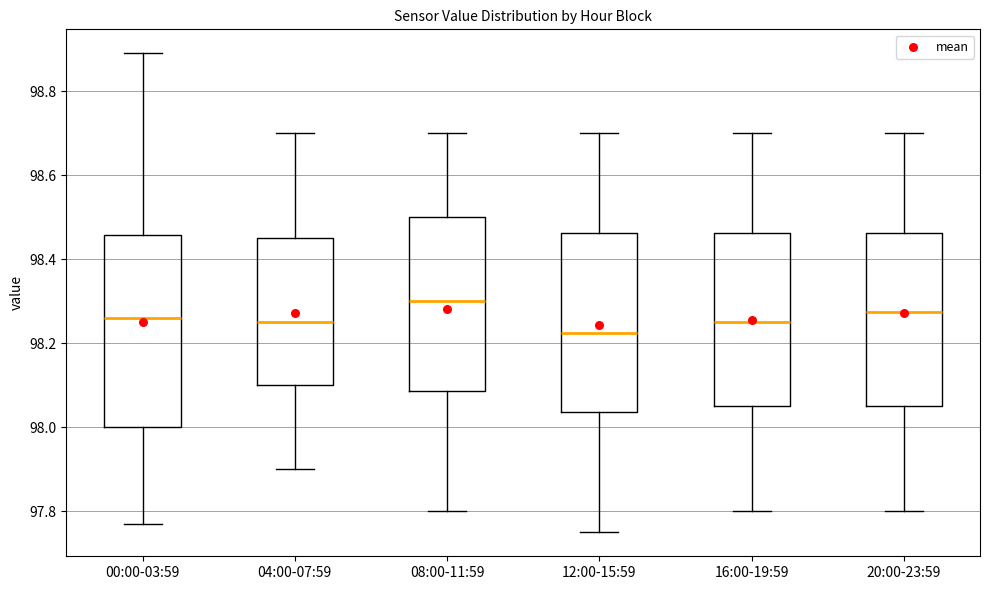

Reading left to right, read every box against the y-axis: the position of its median line, the range the box covers, and the ends of its whiskers. The values are not printed on the chart, so give them approximately, as read against the axis.

00:00-03:59: median 98.26, box 98.00 to 98.46, whiskers 97.78 to 98.90
04:00-07:59: median 98.26, box 98.10 to 98.46, whiskers 97.90 to 98.70
08:00-11:59: median 98.30, box 98.08 to 98.50, whiskers 97.80 to 98.70
12:00-15:59: median 98.22, box 98.04 to 98.46, whiskers 97.76 to 98.70
16:00-19:59: median 98.26, box 98.06 to 98.46, whiskers 97.80 to 98.70
20:00-23:59: median 98.28, box 98.06 to 98.46, whiskers 97.80 to 98.70